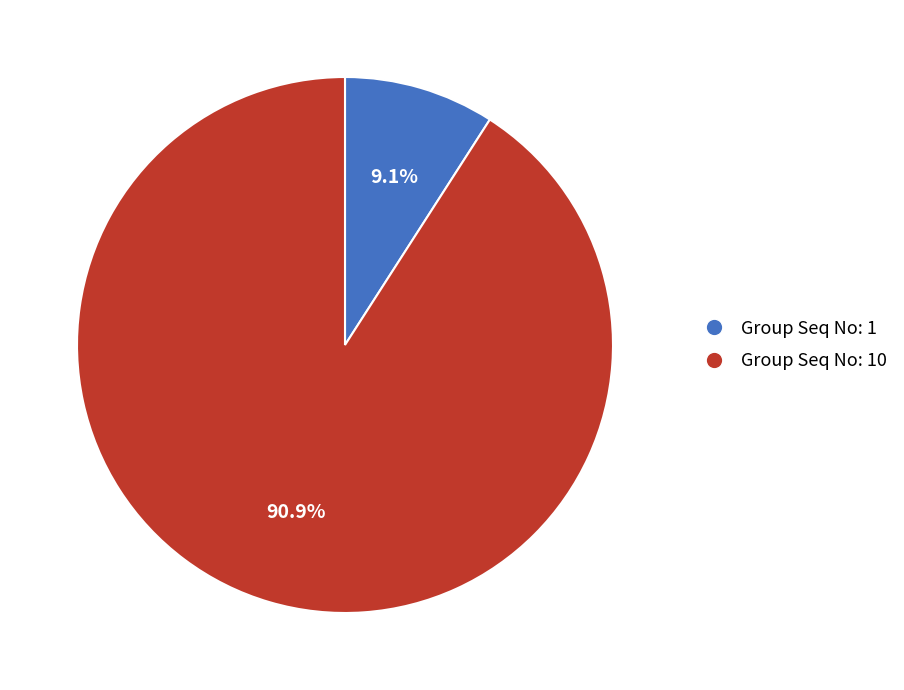

Is there a majority slice in this chart?

Yes